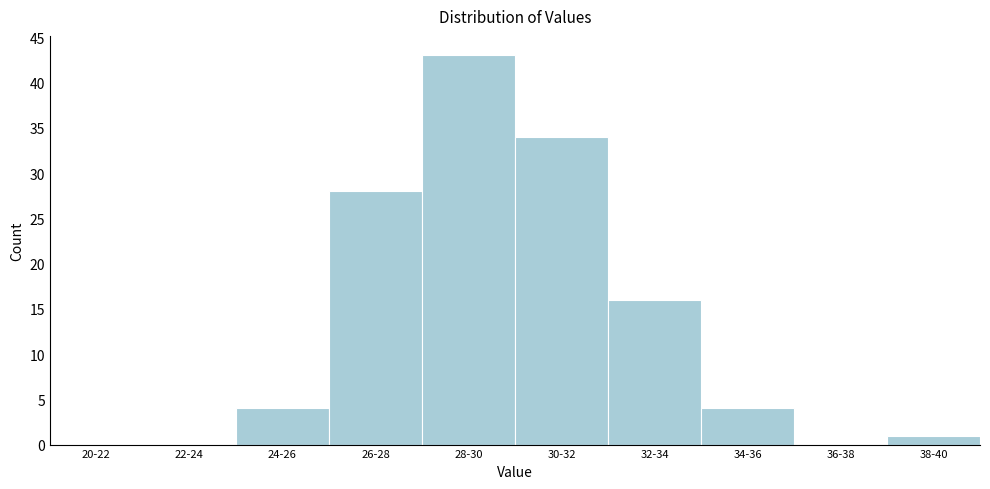

Reading left to right, transcribe all the data shown in this chart.

20-22=0	22-24=0	24-26=4	26-28=28	28-30=43	30-32=34	32-34=16	34-36=4	36-38=0	38-40=1